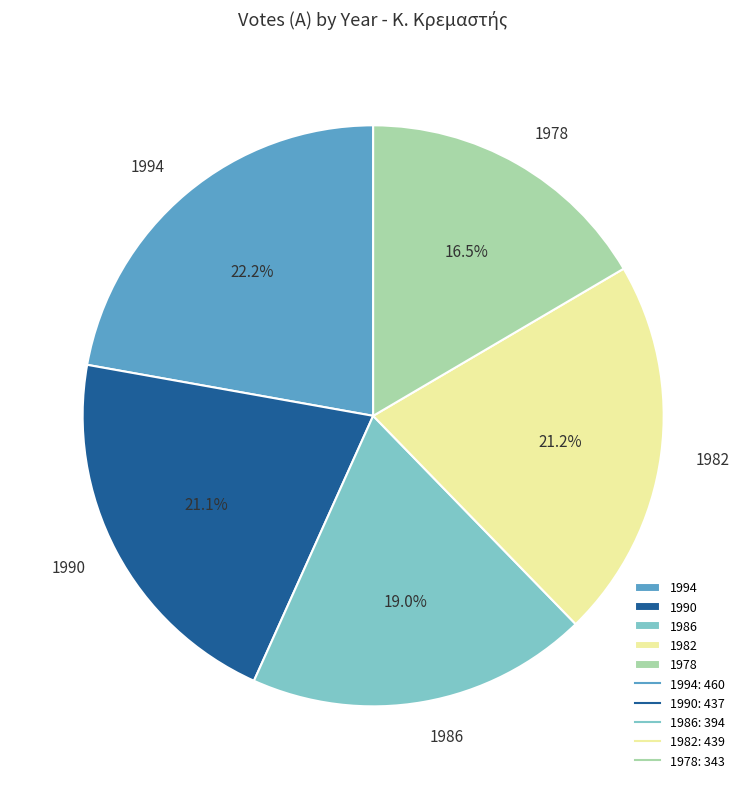

Which category has the smallest portion of the pie?

1978